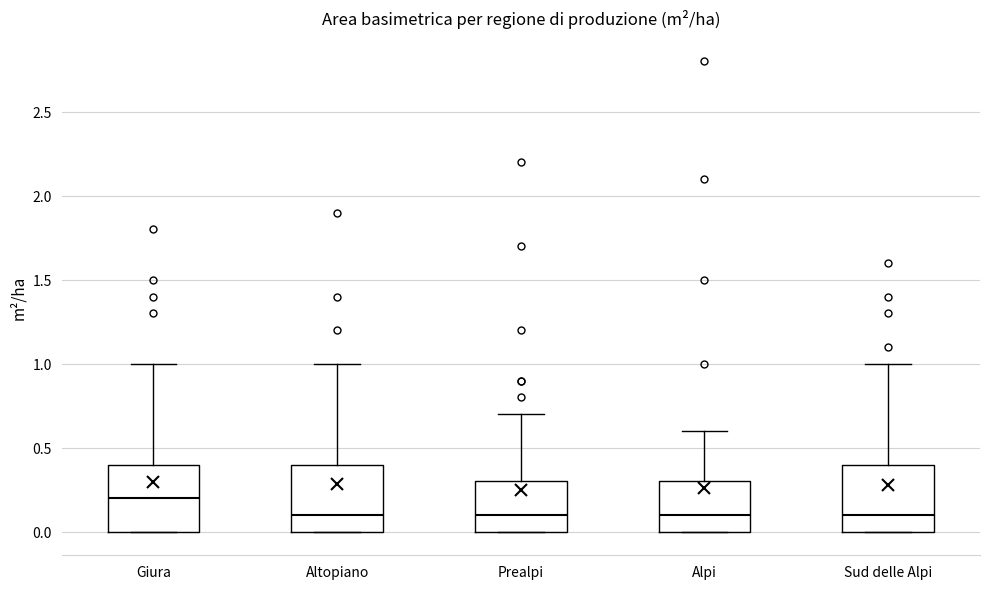

Which box's median line is the highest?

Giura